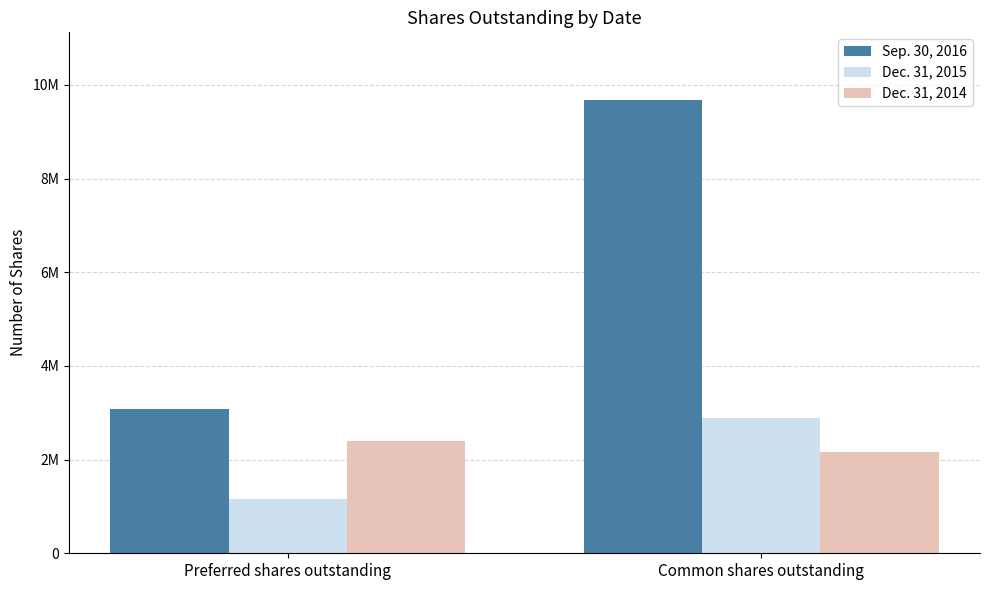

At which category does the chart reach its minimum across all series?

Preferred shares outstanding